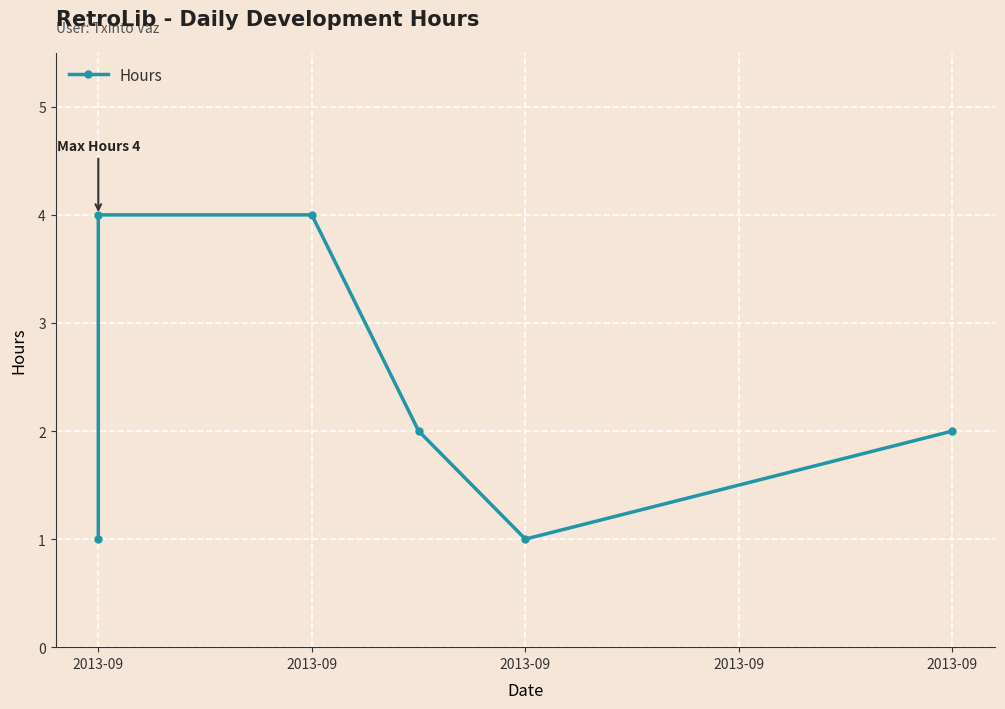

Reading left to right, transcribe all the data shown in this chart.

1	4	4	2	1	2